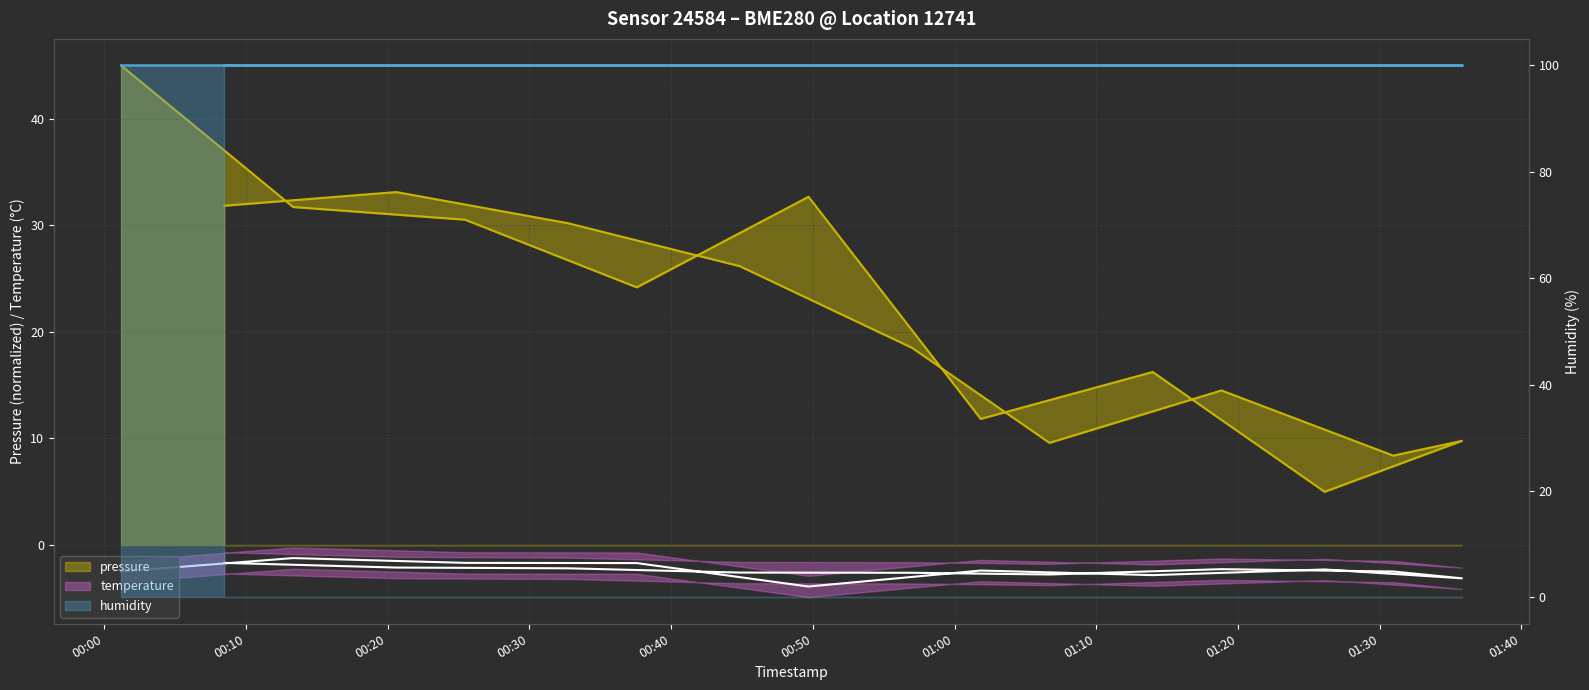

Which series has the largest total across all categories?

pressure